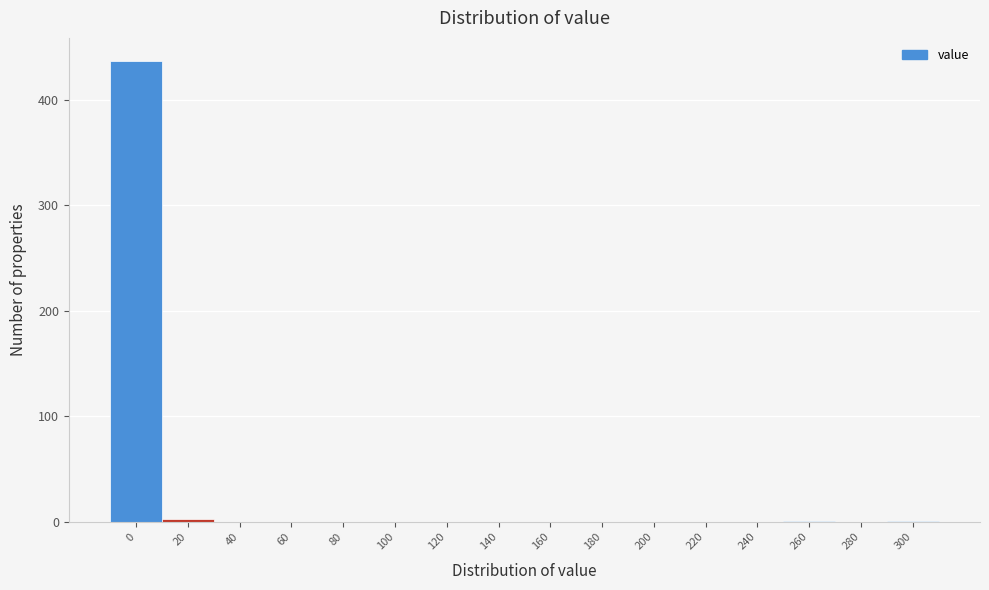

The chart shows a value of 169 at 40. True or false?

False